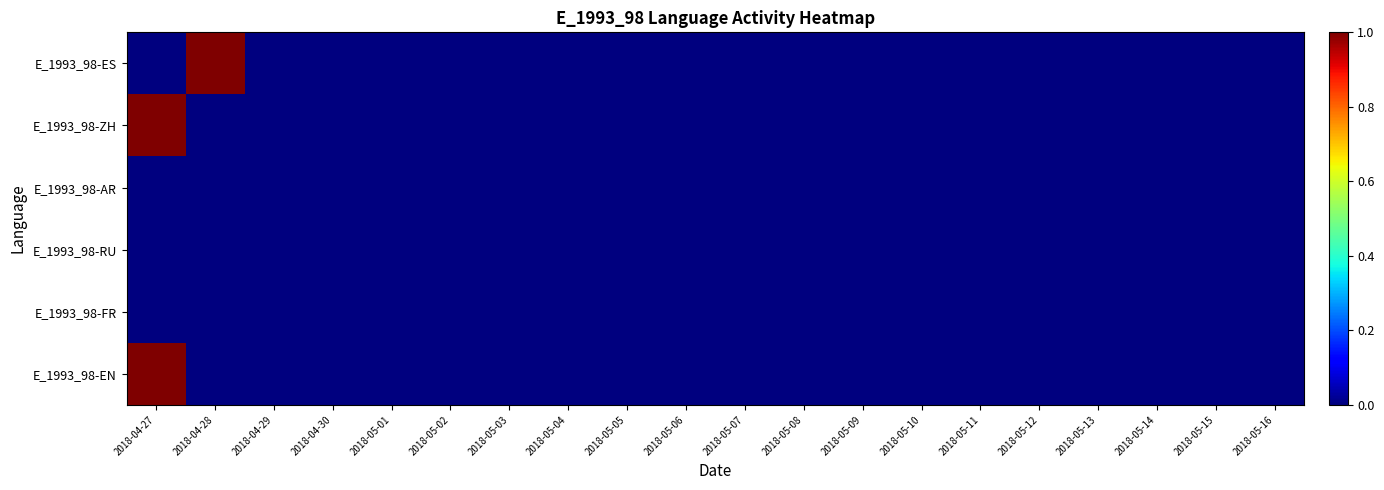

Reading left to right, list all the values displayed in this chart.

E_1993_98-ES: 2018-04-27=0	2018-04-28=1	2018-04-29=0	2018-04-30=0	2018-05-01=0	2018-05-02=0	2018-05-03=0	2018-05-04=0	2018-05-05=0	2018-05-06=0	2018-05-07=0	2018-05-08=0	2018-05-09=0	2018-05-10=0	2018-05-11=0	2018-05-12=0	2018-05-13=0	2018-05-14=0	2018-05-15=0	2018-05-16=0
E_1993_98-ZH: 2018-04-27=1	2018-04-28=0	2018-04-29=0	2018-04-30=0	2018-05-01=0	2018-05-02=0	2018-05-03=0	2018-05-04=0	2018-05-05=0	2018-05-06=0	2018-05-07=0	2018-05-08=0	2018-05-09=0	2018-05-10=0	2018-05-11=0	2018-05-12=0	2018-05-13=0	2018-05-14=0	2018-05-15=0	2018-05-16=0
E_1993_98-AR: 2018-04-27=0	2018-04-28=0	2018-04-29=0	2018-04-30=0	2018-05-01=0	2018-05-02=0	2018-05-03=0	2018-05-04=0	2018-05-05=0	2018-05-06=0	2018-05-07=0	2018-05-08=0	2018-05-09=0	2018-05-10=0	2018-05-11=0	2018-05-12=0	2018-05-13=0	2018-05-14=0	2018-05-15=0	2018-05-16=0
E_1993_98-RU: 2018-04-27=0	2018-04-28=0	2018-04-29=0	2018-04-30=0	2018-05-01=0	2018-05-02=0	2018-05-03=0	2018-05-04=0	2018-05-05=0	2018-05-06=0	2018-05-07=0	2018-05-08=0	2018-05-09=0	2018-05-10=0	2018-05-11=0	2018-05-12=0	2018-05-13=0	2018-05-14=0	2018-05-15=0	2018-05-16=0
E_1993_98-FR: 2018-04-27=0	2018-04-28=0	2018-04-29=0	2018-04-30=0	2018-05-01=0	2018-05-02=0	2018-05-03=0	2018-05-04=0	2018-05-05=0	2018-05-06=0	2018-05-07=0	2018-05-08=0	2018-05-09=0	2018-05-10=0	2018-05-11=0	2018-05-12=0	2018-05-13=0	2018-05-14=0	2018-05-15=0	2018-05-16=0
E_1993_98-EN: 2018-04-27=1	2018-04-28=0	2018-04-29=0	2018-04-30=0	2018-05-01=0	2018-05-02=0	2018-05-03=0	2018-05-04=0	2018-05-05=0	2018-05-06=0	2018-05-07=0	2018-05-08=0	2018-05-09=0	2018-05-10=0	2018-05-11=0	2018-05-12=0	2018-05-13=0	2018-05-14=0	2018-05-15=0	2018-05-16=0